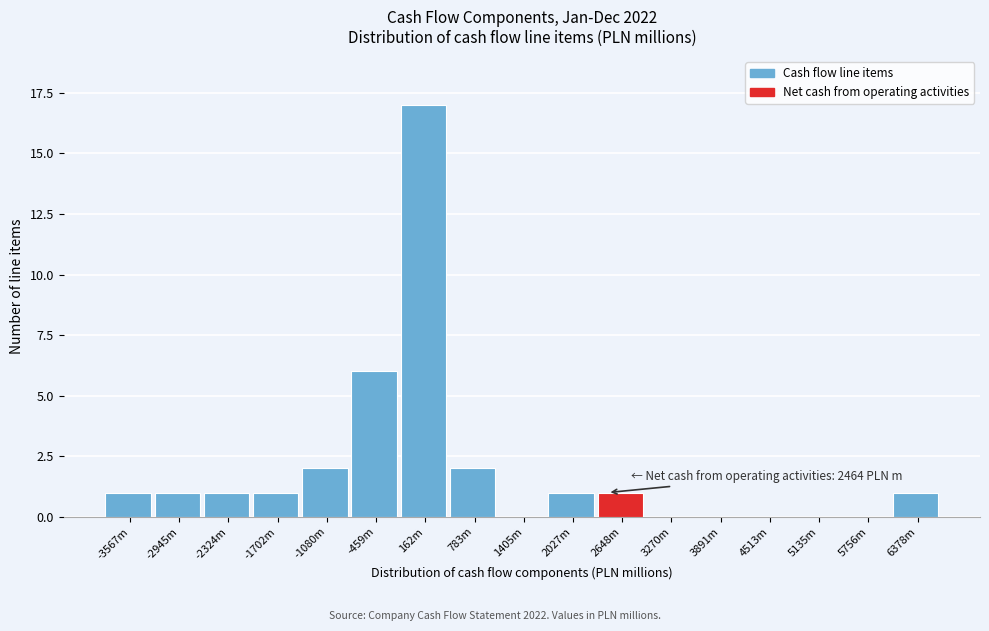

Reading right to left, list all the values displayed in this chart.

6378m=1	5756m=0	5135m=0	4513m=0	3891m=0	3270m=0	2648m=1	2027m=1	1405m=0	783m=2	162m=17	-459m=6	-1080m=2	-1702m=1	-2324m=1	-2945m=1	-3567m=1